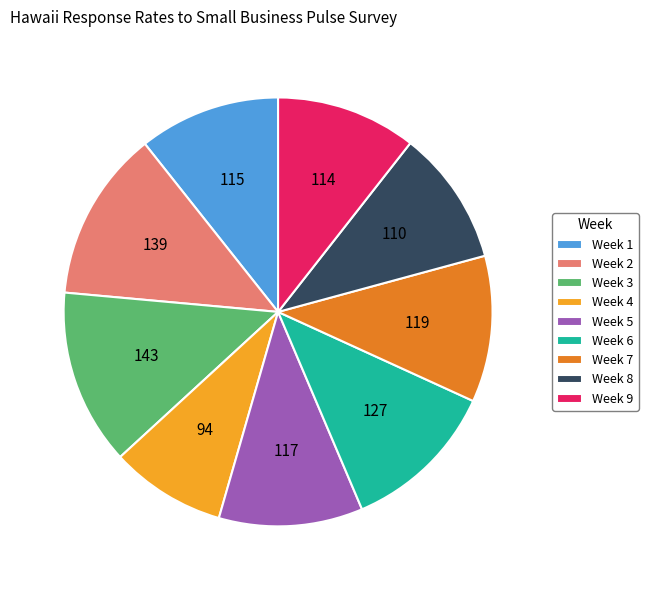

Does any single category account for the majority?

No